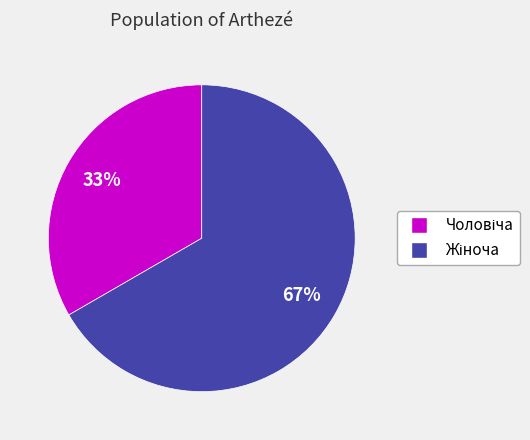

To the nearest percent, what is the average slice percentage?

50%